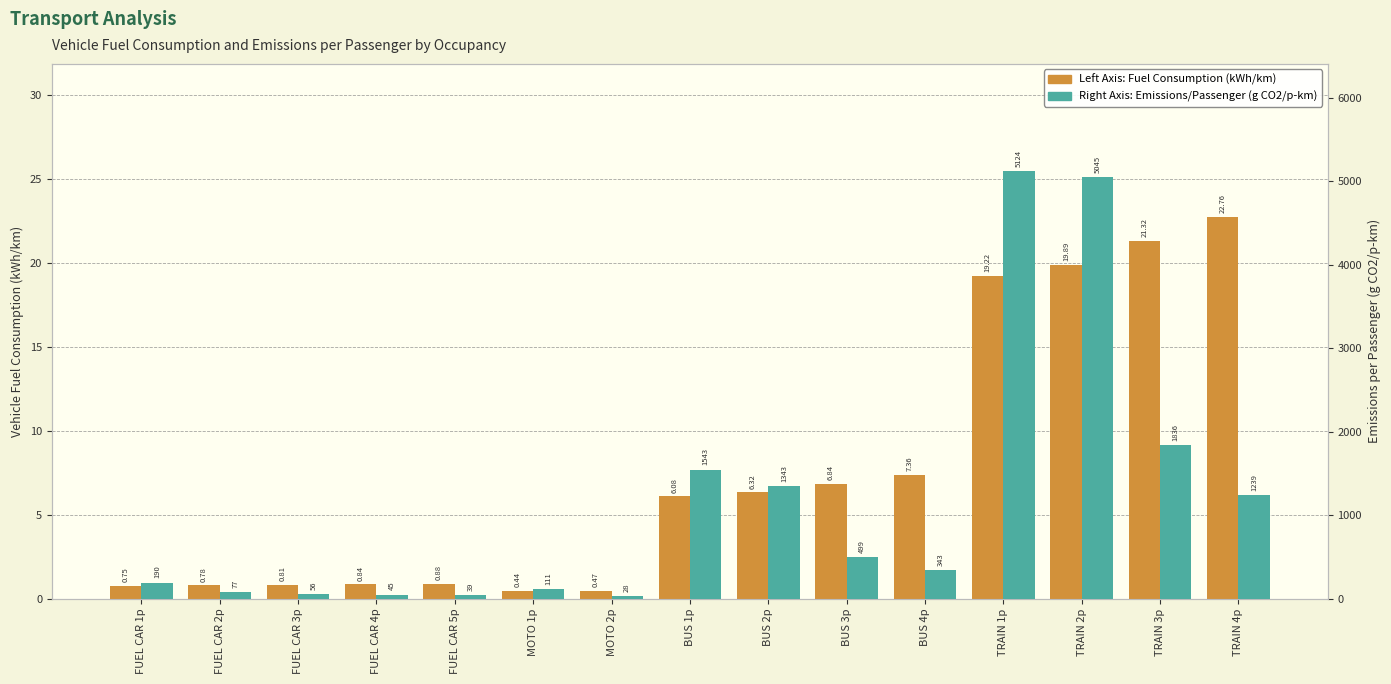

Is the value of Left Axis: Vehicle Fuel Consumption (kWh/km) at BUS 1p greater than the value of Right Axis: Emissions per Passenger (g CO2/p-km) at TRAIN 4p?

No